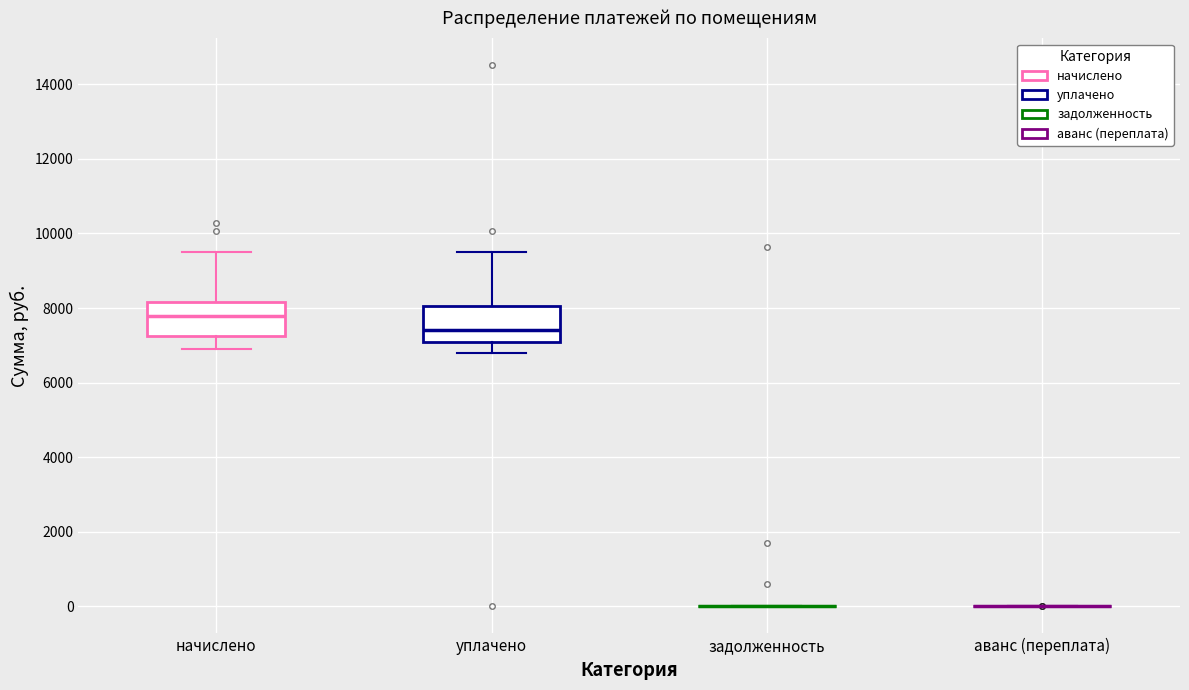

Reading left to right, transcribe this box plot: for each box, give where its median line is, the range the box spans, and where its two whiskers end, as read against the y-axis. The values are not printed on the chart, so give them approximately, as read against the axis.

начислено: median 7800, box 7200 to 8200, whiskers 7000 to 9600
уплачено: median 7400, box 7000 to 8000, whiskers 6800 to 9600
задолженность: box collapsed to a line at 0, whiskers 0 to 0
аванс (переплата): box collapsed to a line at 0, whiskers 0 to 0